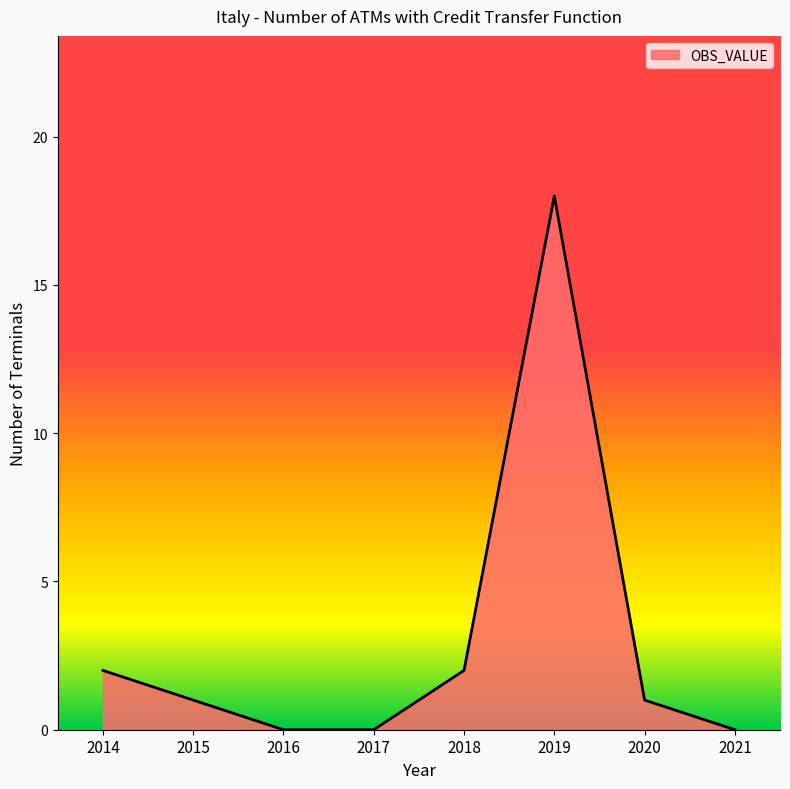

How many lines are shown in the chart?

1